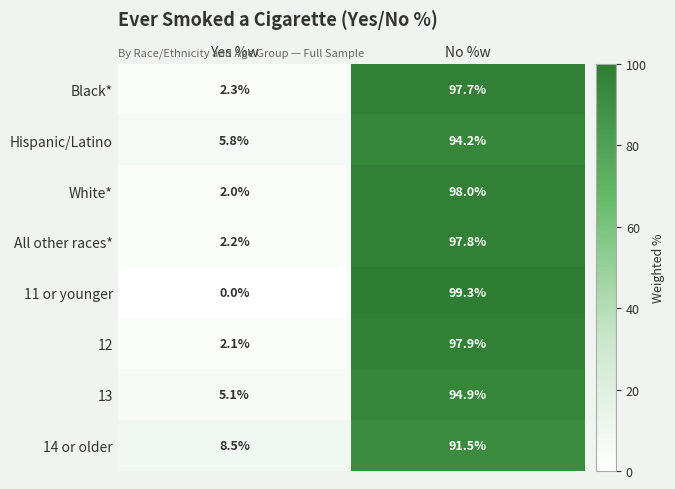

At No %w, list the series in order from smallest to largest.

14 or older, Hispanic/Latino, 13, Black*, All other races*, 12, White*, 11 or younger